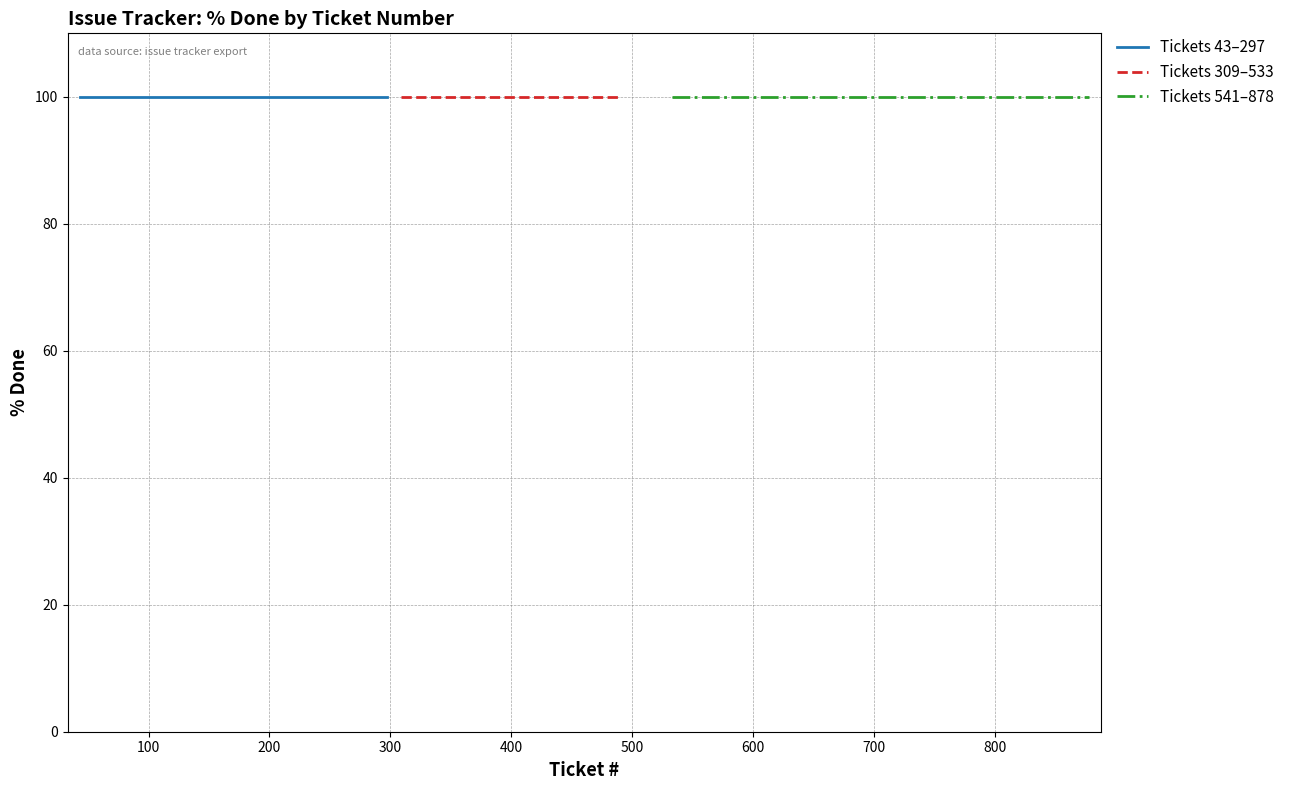

True or false: Closed and Open cross at least once.

False